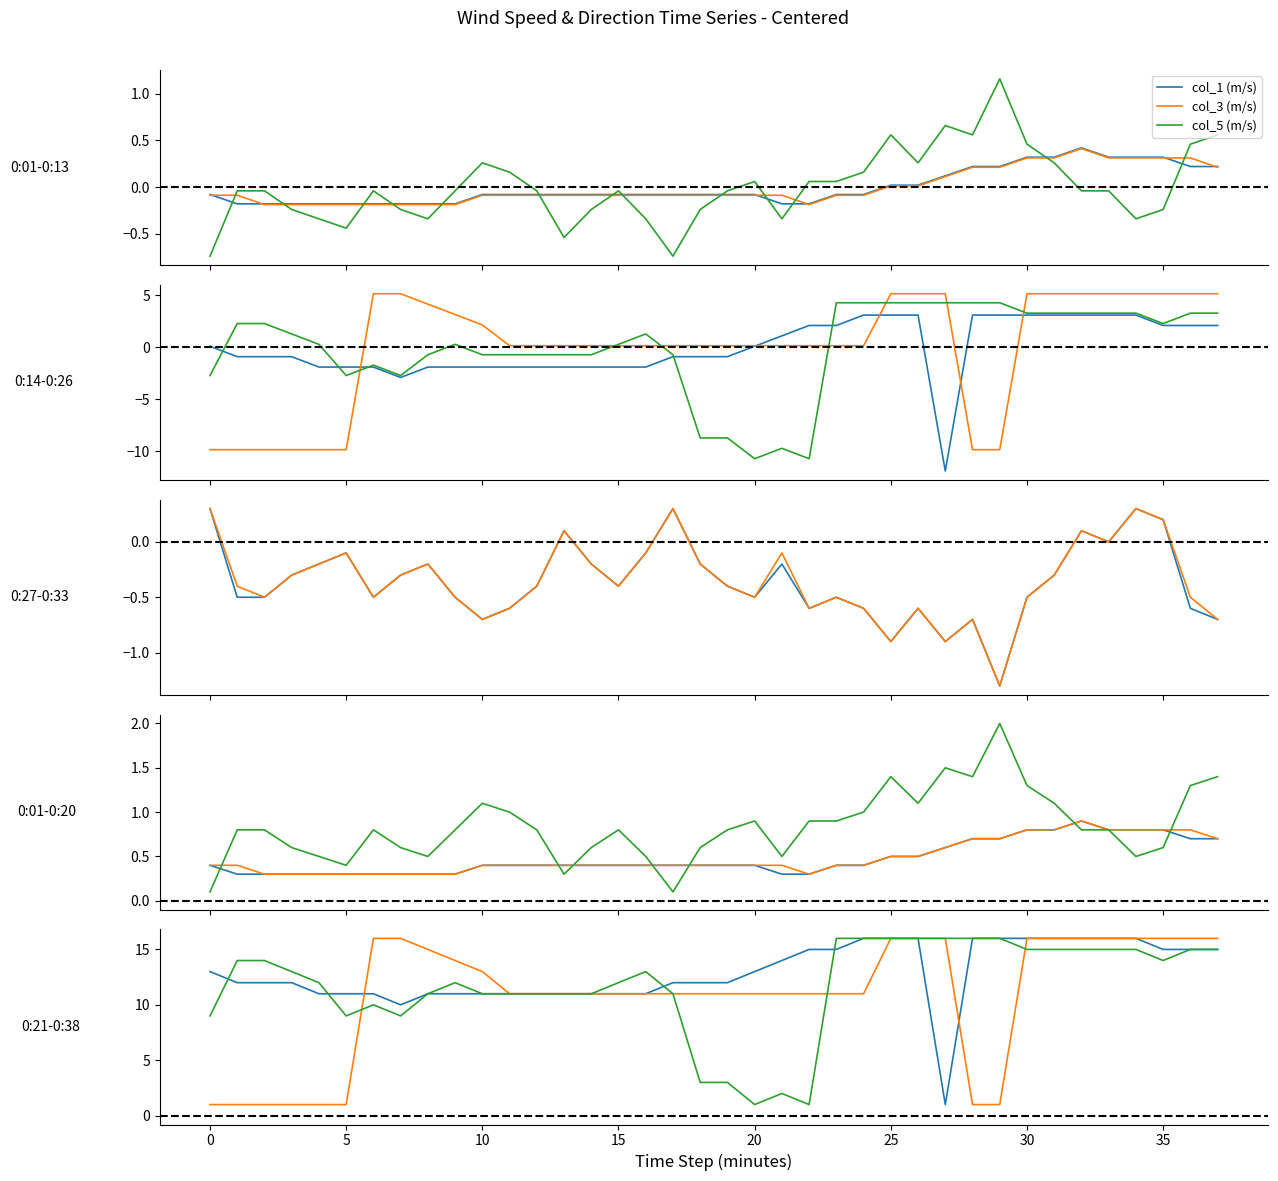

After their last crossing, which series has the higher values: col_5 or col_1?

col_5